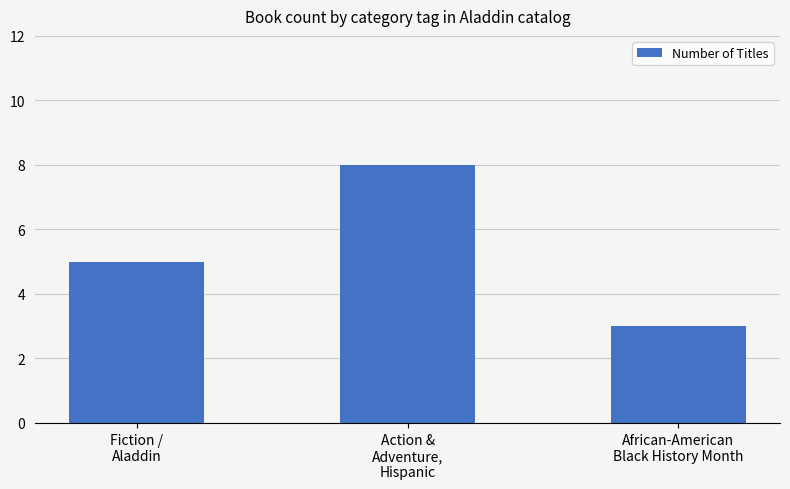

Between African-American
Black History Month and Fiction /
Aladdin, which is larger?

Fiction /
Aladdin